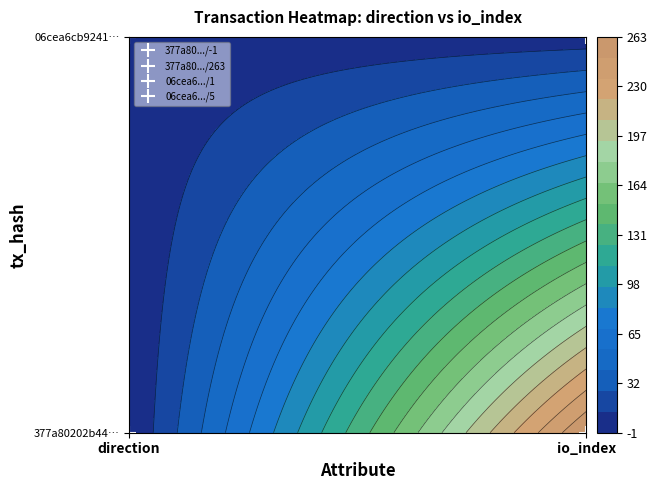

What is the minimum value for 377a80202b440d7da935bd0b1f499c3e4b49451?

-1